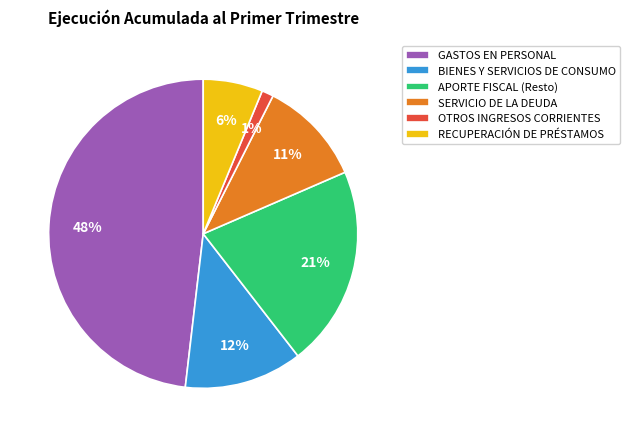

Is the sum of GASTOS EN PERSONAL and OTROS INGRESOS CORRIENTES greater than half?

No